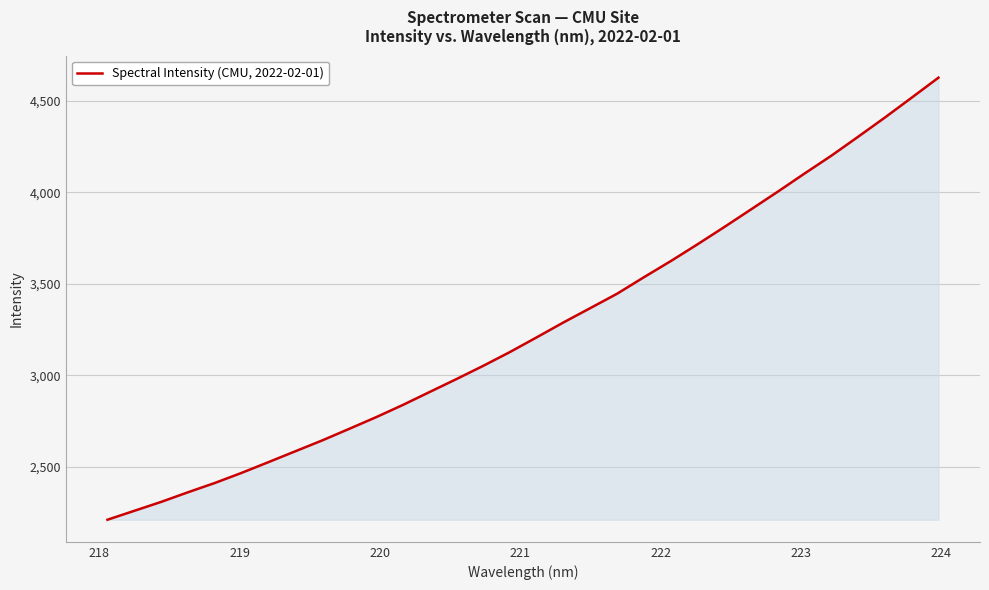

Reading left to right, list all the values displayed in this chart.

2212.0	2260.7	2309.3	2361.9	2412.7	2468.0	2526.5	2585.8	2644.9	2707.7	2771.1	2838.2	2908.9	2979.5	3051.9	3127.5	3207.9	3289.3	3367.5	3446.0	3536.1	3623.9	3715.7	3810.1	3906.6	4003.5	4102.7	4200.0	4303.5	4408.4	4516.9	4626.1